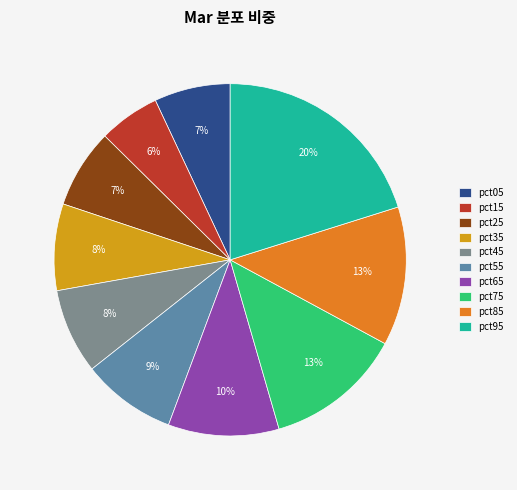

To the nearest percent, what is the combined percentage of pct95 and pct35?

28%